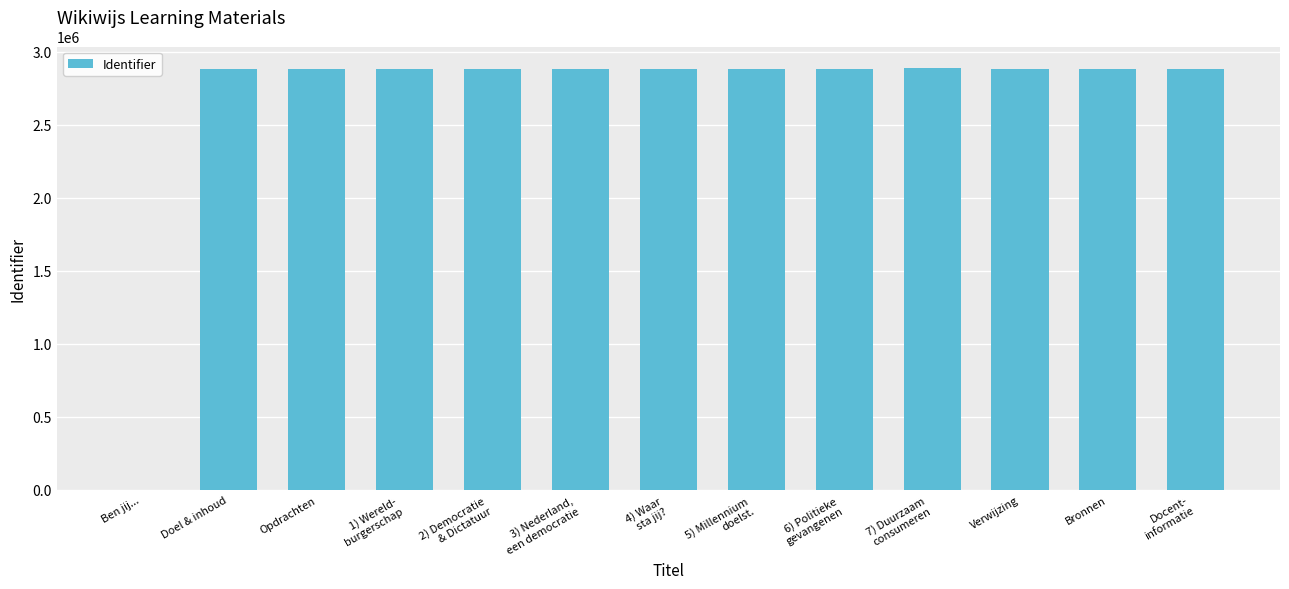

What is the change in value from Ben jij... to Doel & inhoud?

+2880547